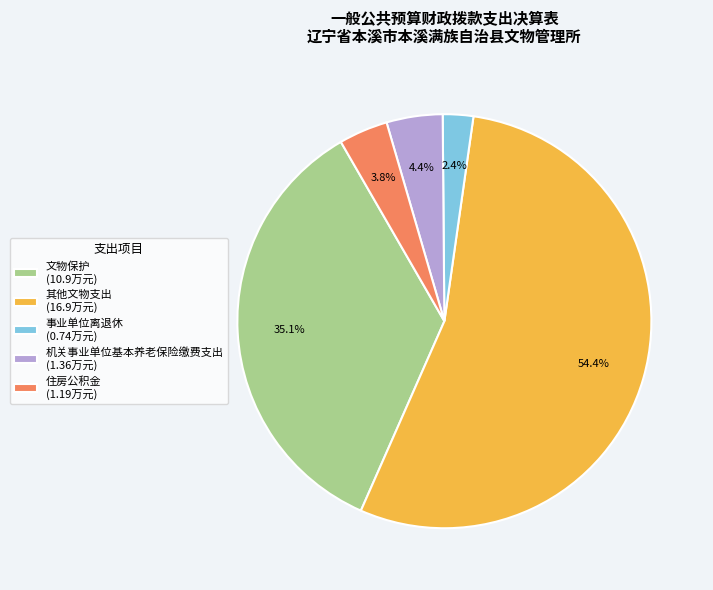

Which category accounts for the majority?

其他文物支出